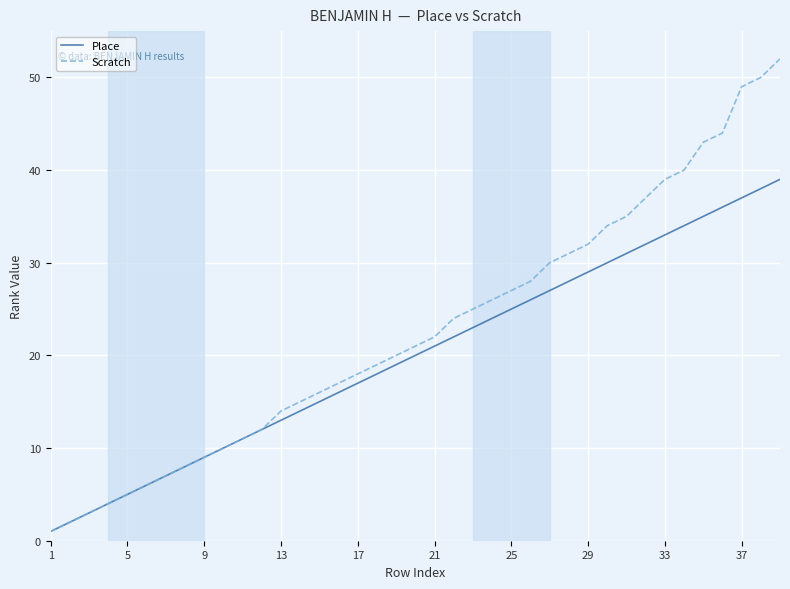

What is the highest value of the Place series?

39